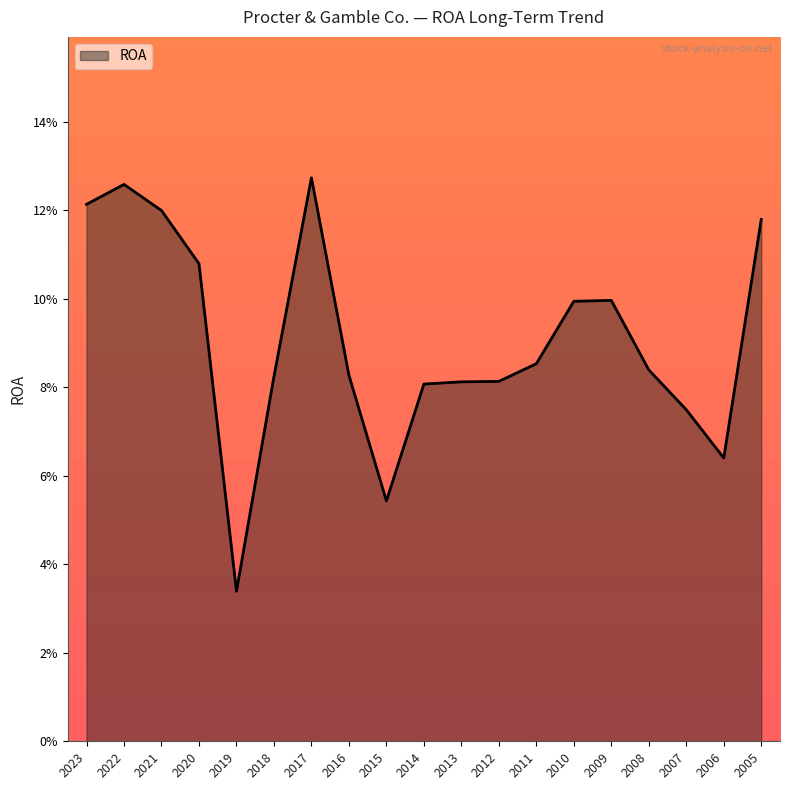

What is the approximate value at 2015?

0.1